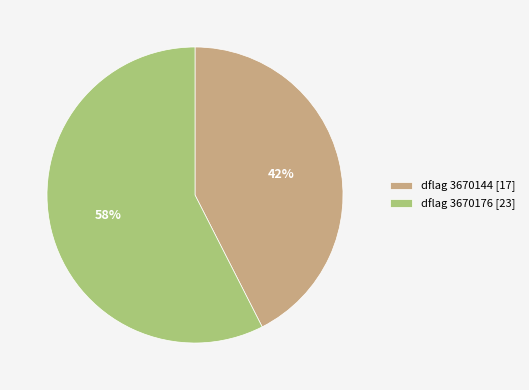

What percentage is the dflag 3670144 [17] slice, to the nearest percent?

43%